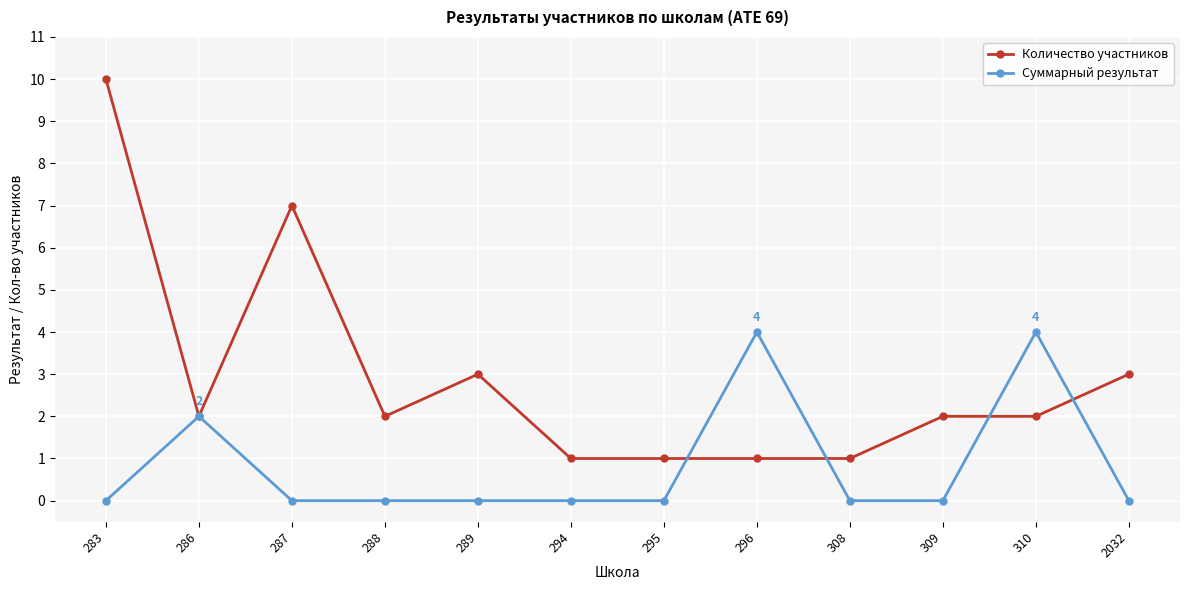

Which category has the highest value across all series?

283